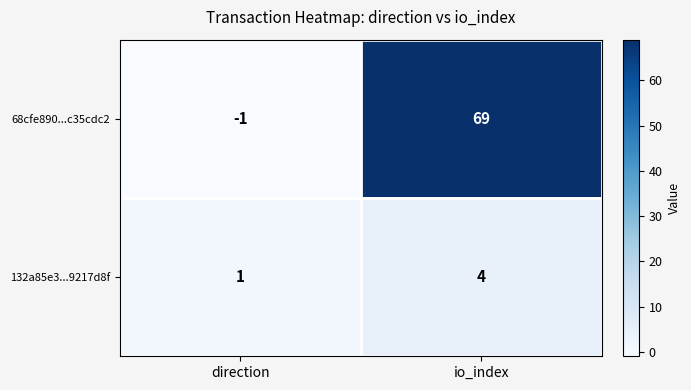

What is the approximate value of 132a85e3...9217d8f at io_index?

4